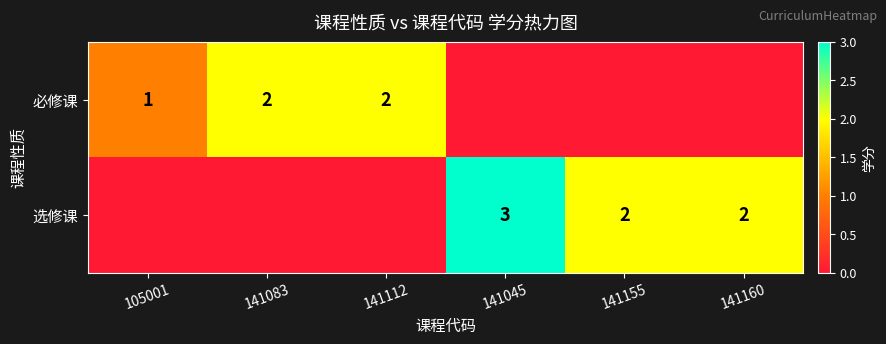

The value of 必修课 at 141083 is 1. True or false?

False